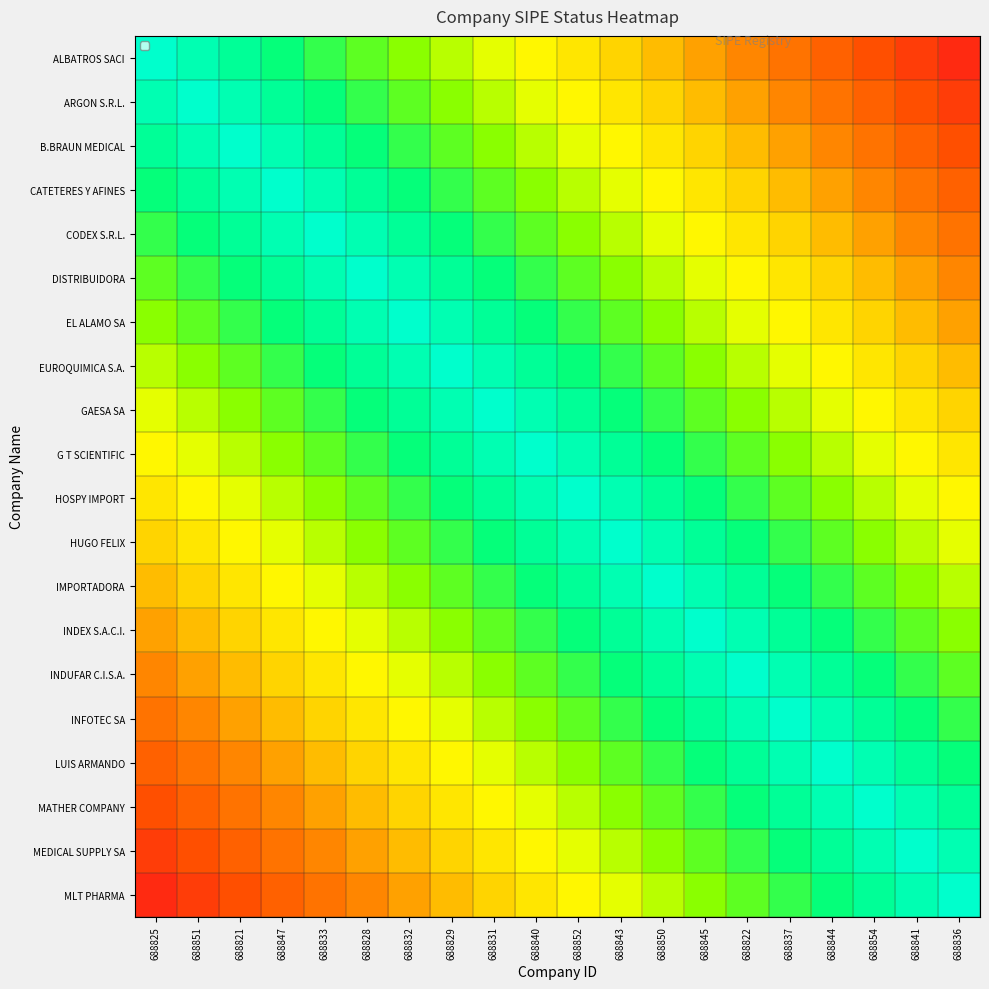

Reading right to left, what are all the values shown in this chart?

ALBATROS SACI: 688836=0.1	688841=0.1	688854=0.2	688844=0.2	688837=0.2	688822=0.3	688845=0.3	688850=0.4	688843=0.4	688852=0.5	688840=0.6	688831=0.6	688829=0.7	688832=0.7	688828=0.8	688833=0.8	688847=0.8	688821=0.9	688851=0.9	688825=1.0
ARGON S.R.L.: 688836=0.1	688841=0.2	688854=0.2	688844=0.2	688837=0.3	688822=0.4	688845=0.4	688850=0.5	688843=0.5	688852=0.6	688840=0.6	688831=0.6	688829=0.7	688832=0.8	688828=0.8	688833=0.8	688847=0.9	688821=0.9	688851=1.0	688825=0.9
B.BRAUN MEDICAL: 688836=0.2	688841=0.2	688854=0.2	688844=0.3	688837=0.3	688822=0.4	688845=0.4	688850=0.5	688843=0.5	688852=0.6	688840=0.7	688831=0.7	688829=0.8	688832=0.8	688828=0.8	688833=0.9	688847=0.9	688821=1.0	688851=0.9	688825=0.9
CATETERES Y AFINES: 688836=0.2	688841=0.2	688854=0.3	688844=0.3	688837=0.4	688822=0.5	688845=0.5	688850=0.6	688843=0.6	688852=0.7	688840=0.7	688831=0.8	688829=0.8	688832=0.8	688828=0.9	688833=0.9	688847=1.0	688821=0.9	688851=0.9	688825=0.8
CODEX S.R.L.: 688836=0.2	688841=0.3	688854=0.4	688844=0.4	688837=0.4	688822=0.5	688845=0.6	688850=0.6	688843=0.6	688852=0.7	688840=0.8	688831=0.8	688829=0.9	688832=0.9	688828=0.9	688833=1.0	688847=0.9	688821=0.9	688851=0.8	688825=0.8
DISTRIBUIDORA: 688836=0.3	688841=0.3	688854=0.4	688844=0.4	688837=0.5	688822=0.6	688845=0.6	688850=0.7	688843=0.7	688852=0.8	688840=0.8	688831=0.8	688829=0.9	688832=0.9	688828=1.0	688833=0.9	688847=0.9	688821=0.8	688851=0.8	688825=0.8
EL ALAMO SA: 688836=0.4	688841=0.4	688854=0.4	688844=0.5	688837=0.6	688822=0.6	688845=0.6	688850=0.7	688843=0.8	688852=0.8	688840=0.8	688831=0.9	688829=0.9	688832=1.0	688828=0.9	688833=0.9	688847=0.8	688821=0.8	688851=0.8	688825=0.7
EUROQUIMICA S.A.: 688836=0.4	688841=0.4	688854=0.5	688844=0.5	688837=0.6	688822=0.7	688845=0.7	688850=0.8	688843=0.8	688852=0.8	688840=0.9	688831=0.9	688829=1.0	688832=0.9	688828=0.9	688833=0.9	688847=0.8	688821=0.8	688851=0.7	688825=0.7
GAESA SA: 688836=0.5	688841=0.5	688854=0.6	688844=0.6	688837=0.7	688822=0.7	688845=0.8	688850=0.8	688843=0.8	688852=0.9	688840=0.9	688831=1.0	688829=0.9	688832=0.9	688828=0.8	688833=0.8	688847=0.8	688821=0.7	688851=0.6	688825=0.6
G T SCIENTIFIC: 688836=0.5	688841=0.6	688854=0.6	688844=0.6	688837=0.7	688822=0.8	688845=0.8	688850=0.9	688843=0.9	688852=0.9	688840=1.0	688831=0.9	688829=0.9	688832=0.8	688828=0.8	688833=0.8	688847=0.7	688821=0.7	688851=0.6	688825=0.6
HOSPY IMPORT: 688836=0.6	688841=0.6	688854=0.7	688844=0.7	688837=0.8	688822=0.8	688845=0.8	688850=0.9	688843=0.9	688852=1.0	688840=0.9	688831=0.9	688829=0.8	688832=0.8	688828=0.8	688833=0.7	688847=0.7	688821=0.6	688851=0.6	688825=0.5
HUGO FELIX: 688836=0.6	688841=0.7	688854=0.7	688844=0.8	688837=0.8	688822=0.9	688845=0.9	688850=1.0	688843=1.0	688852=0.9	688840=0.9	688831=0.8	688829=0.8	688832=0.8	688828=0.7	688833=0.6	688847=0.6	688821=0.5	688851=0.5	688825=0.4
IMPORTADORA: 688836=0.7	688841=0.7	688854=0.8	688844=0.8	688837=0.8	688822=0.9	688845=0.9	688850=1.0	688843=1.0	688852=0.9	688840=0.9	688831=0.8	688829=0.8	688832=0.7	688828=0.7	688833=0.6	688847=0.6	688821=0.5	688851=0.5	688825=0.4
INDEX S.A.C.I.: 688836=0.7	688841=0.8	688854=0.8	688844=0.8	688837=0.9	688822=1.0	688845=1.0	688850=0.9	688843=0.9	688852=0.8	688840=0.8	688831=0.8	688829=0.7	688832=0.6	688828=0.6	688833=0.6	688847=0.5	688821=0.4	688851=0.4	688825=0.3
INDUFAR C.I.S.A.: 688836=0.8	688841=0.8	688854=0.8	688844=0.9	688837=0.9	688822=1.0	688845=1.0	688850=0.9	688843=0.9	688852=0.8	688840=0.8	688831=0.7	688829=0.7	688832=0.6	688828=0.6	688833=0.5	688847=0.5	688821=0.4	688851=0.4	688825=0.3
INFOTEC SA: 688836=0.8	688841=0.8	688854=0.9	688844=0.9	688837=1.0	688822=0.9	688845=0.9	688850=0.8	688843=0.8	688852=0.8	688840=0.7	688831=0.7	688829=0.6	688832=0.6	688828=0.5	688833=0.4	688847=0.4	688821=0.3	688851=0.3	688825=0.2
LUIS ARMANDO: 688836=0.9	688841=0.9	688854=1.0	688844=1.0	688837=0.9	688822=0.9	688845=0.8	688850=0.8	688843=0.8	688852=0.7	688840=0.6	688831=0.6	688829=0.5	688832=0.5	688828=0.4	688833=0.4	688847=0.3	688821=0.3	688851=0.2	688825=0.2
MATHER COMPANY: 688836=0.9	688841=0.9	688854=1.0	688844=1.0	688837=0.9	688822=0.8	688845=0.8	688850=0.8	688843=0.7	688852=0.7	688840=0.6	688831=0.6	688829=0.5	688832=0.4	688828=0.4	688833=0.4	688847=0.3	688821=0.2	688851=0.2	688825=0.2
MEDICAL SUPPLY SA: 688836=1.0	688841=1.0	688854=0.9	688844=0.9	688837=0.8	688822=0.8	688845=0.8	688850=0.7	688843=0.7	688852=0.6	688840=0.6	688831=0.5	688829=0.4	688832=0.4	688828=0.3	688833=0.3	688847=0.2	688821=0.2	688851=0.2	688825=0.1
MLT PHARMA: 688836=1.0	688841=1.0	688854=0.9	688844=0.9	688837=0.8	688822=0.8	688845=0.7	688850=0.7	688843=0.6	688852=0.6	688840=0.5	688831=0.5	688829=0.4	688832=0.4	688828=0.3	688833=0.2	688847=0.2	688821=0.2	688851=0.1	688825=0.1